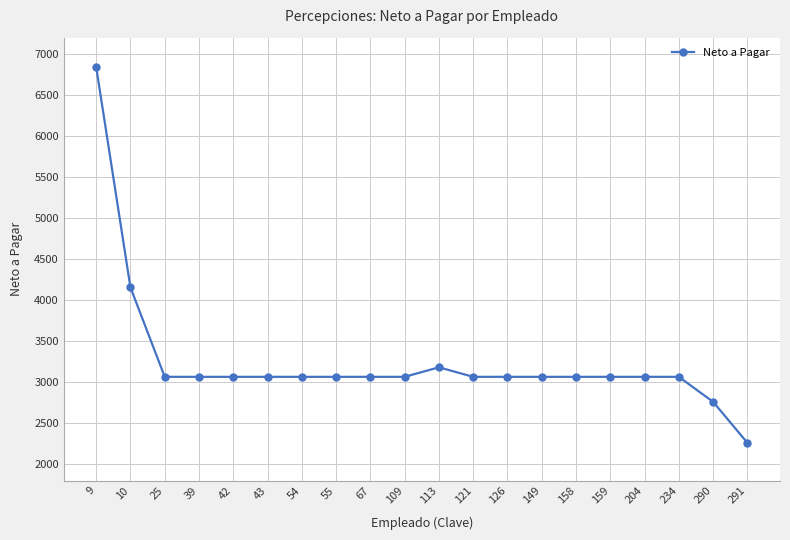

The value at 10 is 4154.7. True or false?

True